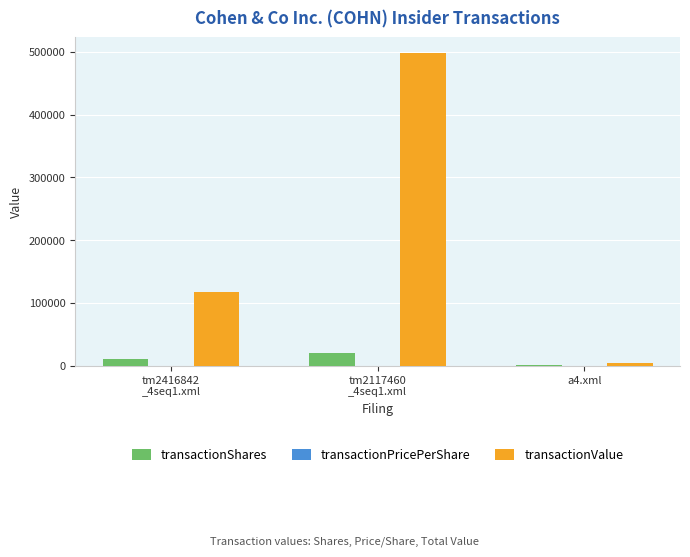

Count the number of categories in the chart.

3